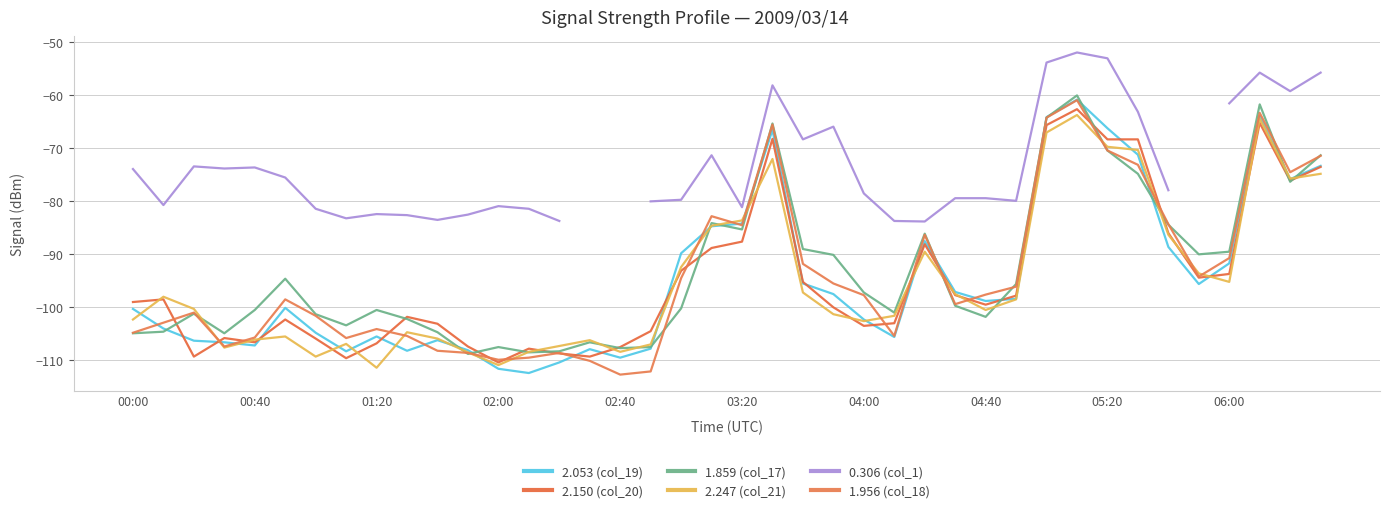

How many lines are shown in the chart?

6